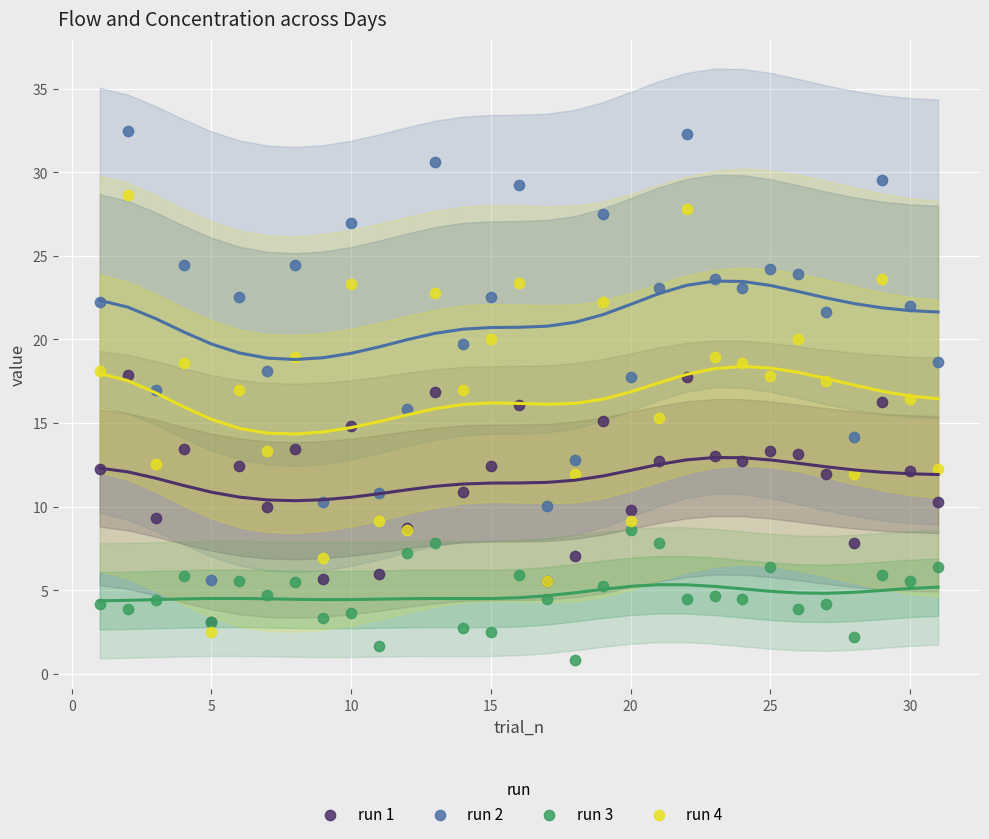

Which series contains the lowest Y value?

run 3